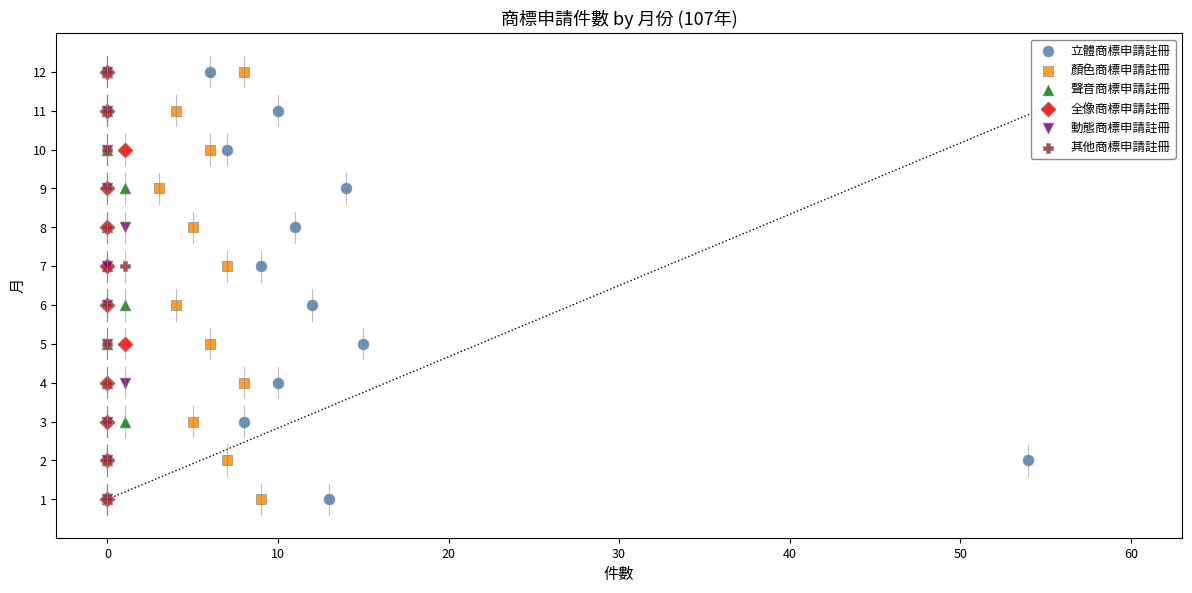

What are all the series names shown in the legend?

立體商標申請註冊, 顏色商標申請註冊, 聲音商標申請註冊, 全像商標申請註冊, 動態商標申請註冊, 其他商標申請註冊